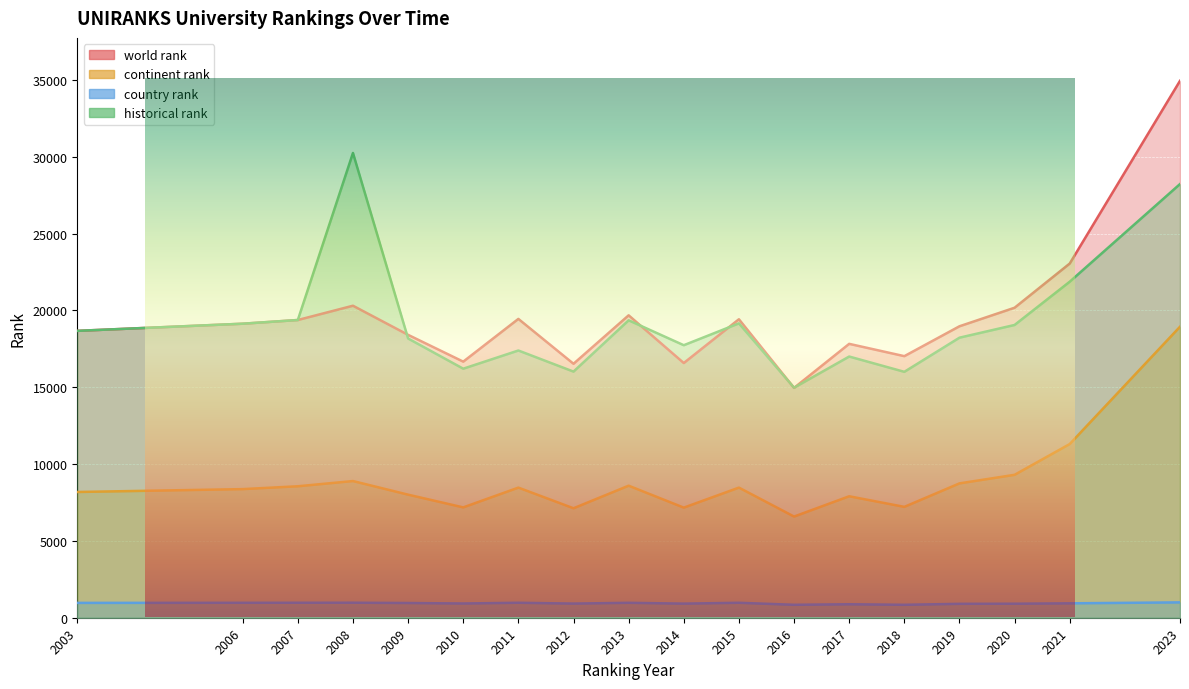

How many lines are shown in the chart?

4